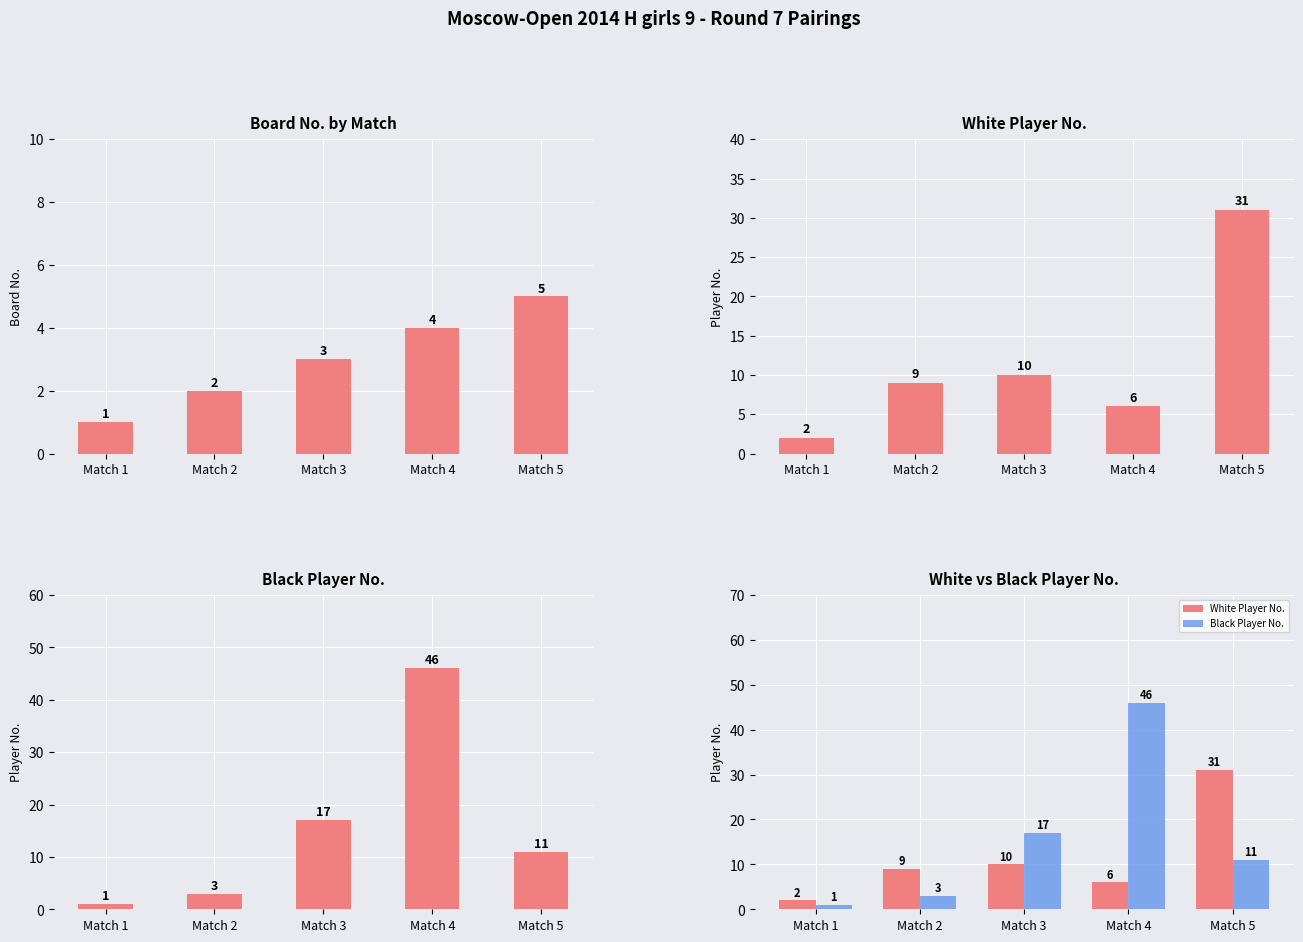

Reading right to left, extract all data points from this chart.

Board No. (Bo.): Match 5=5	Match 4=4	Match 3=3	Match 2=2	Match 1=1
White Player No.: Match 5=31	Match 4=6	Match 3=10	Match 2=9	Match 1=2
Black Player No.: Match 5=11	Match 4=46	Match 3=17	Match 2=3	Match 1=1